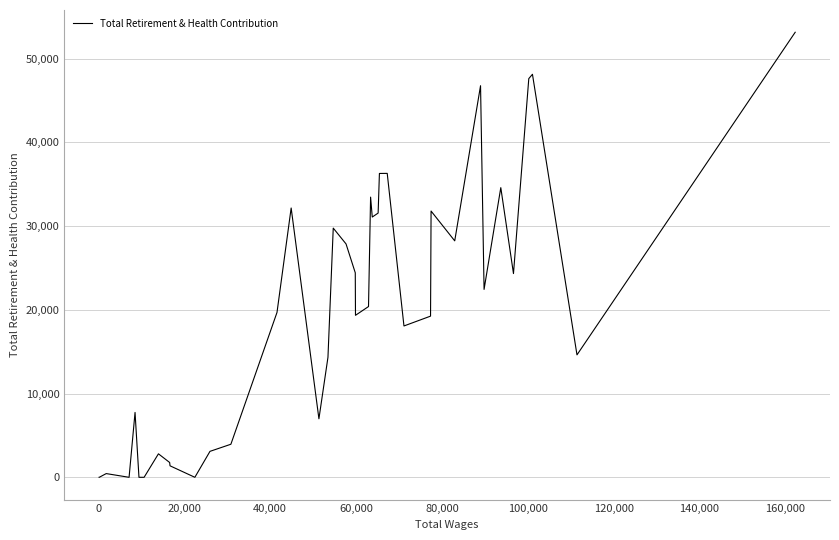

What is the greatest value displayed?

53159